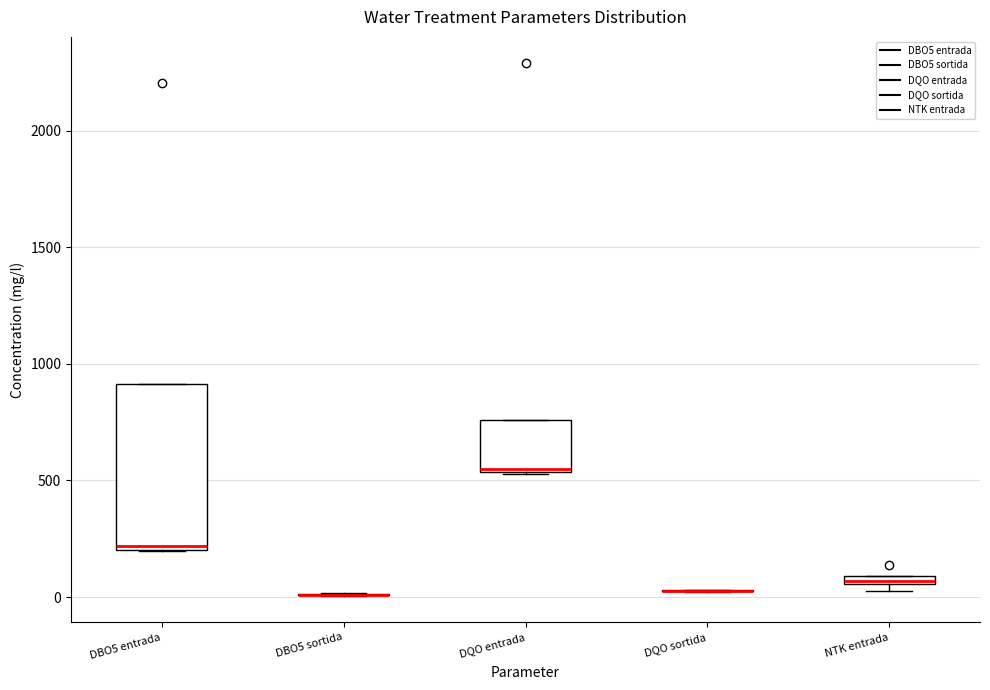

Which box is the tallest, from its lower edge to its upper edge?

DBO5 entrada